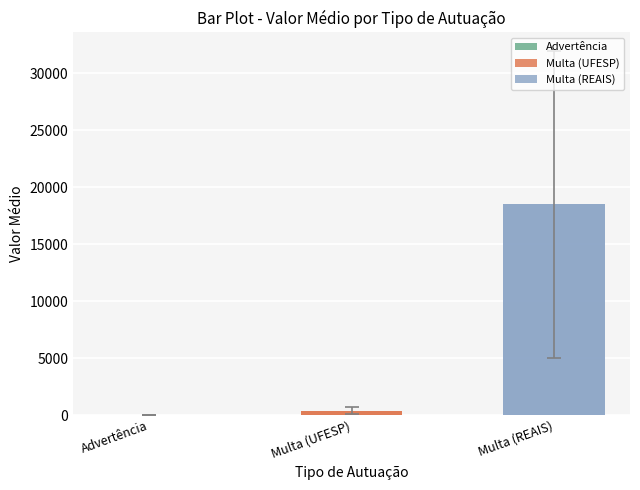

How many data points are less than 386?

1